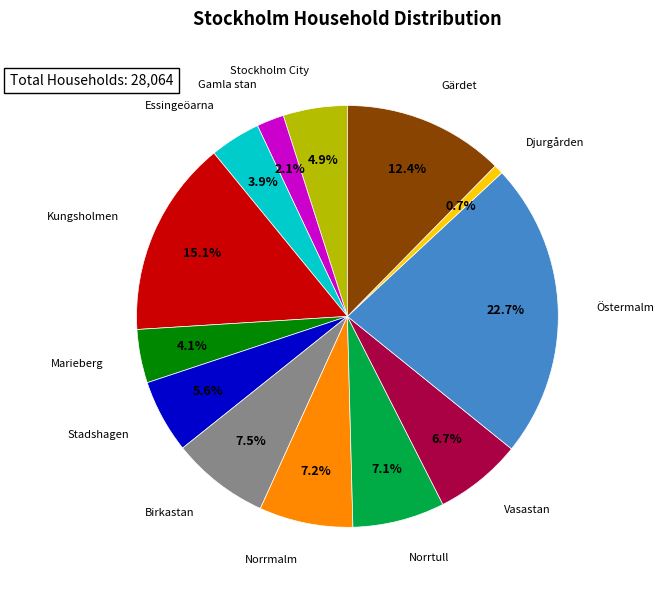

Which category has the smallest portion of the pie?

Djurgården